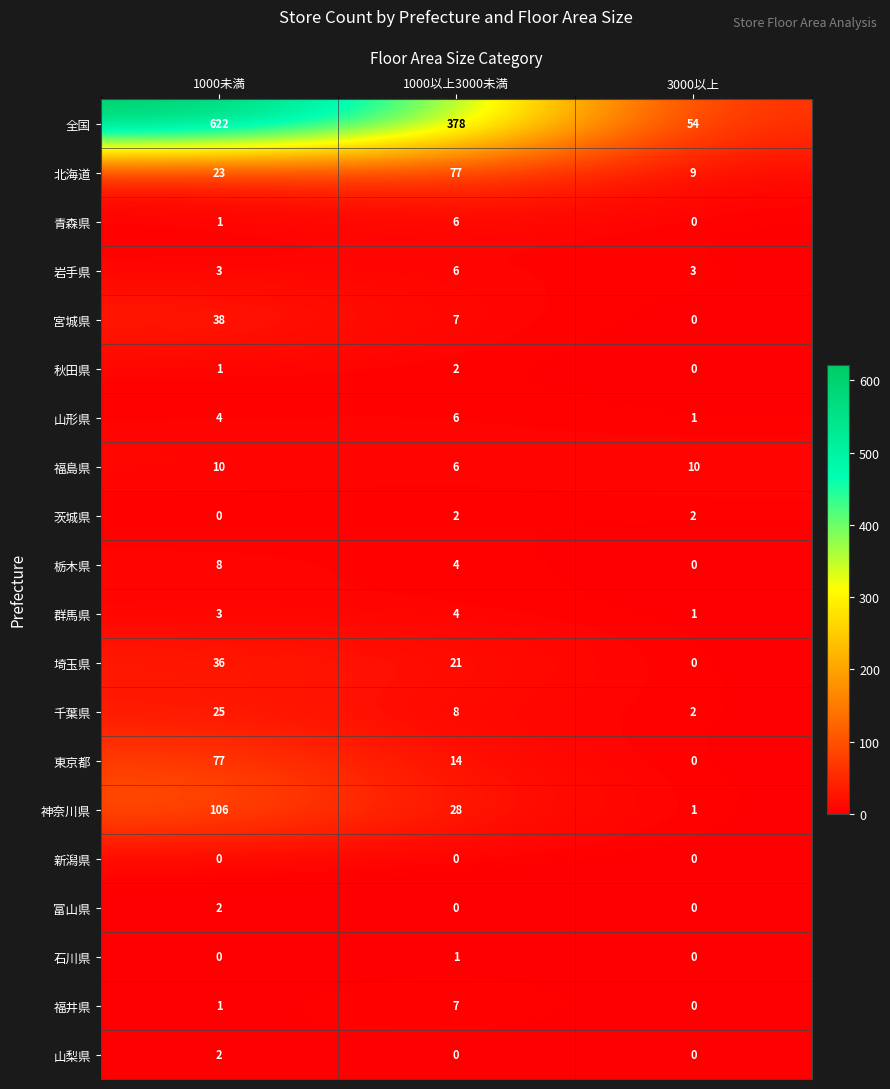

The 秋田県 series shows 2 at 1000以上3000未満. True or false?

True